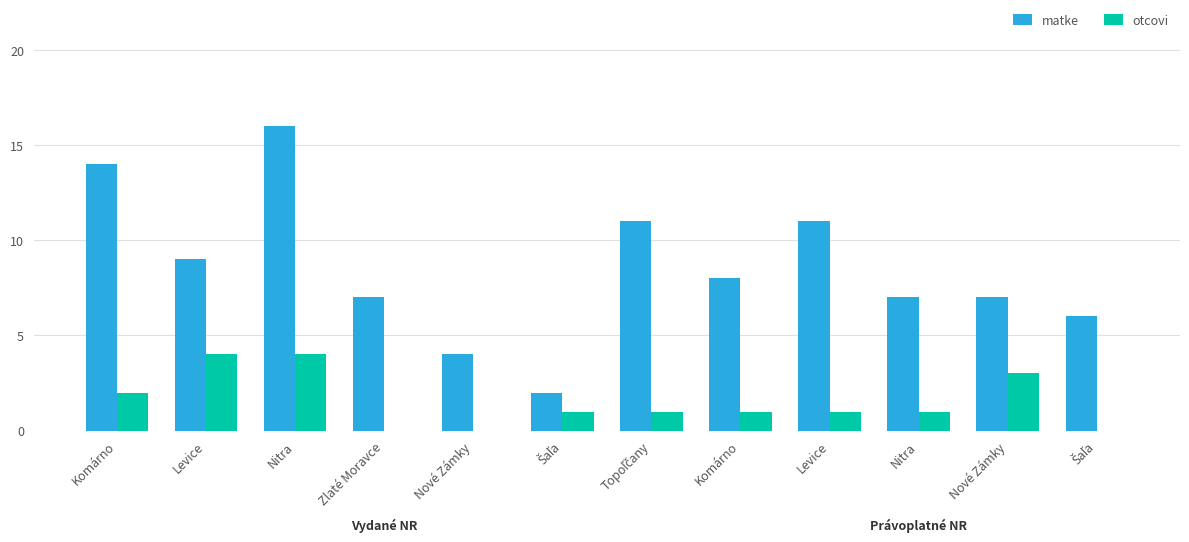

Is it true that matke equals 7 at Komárno?

False